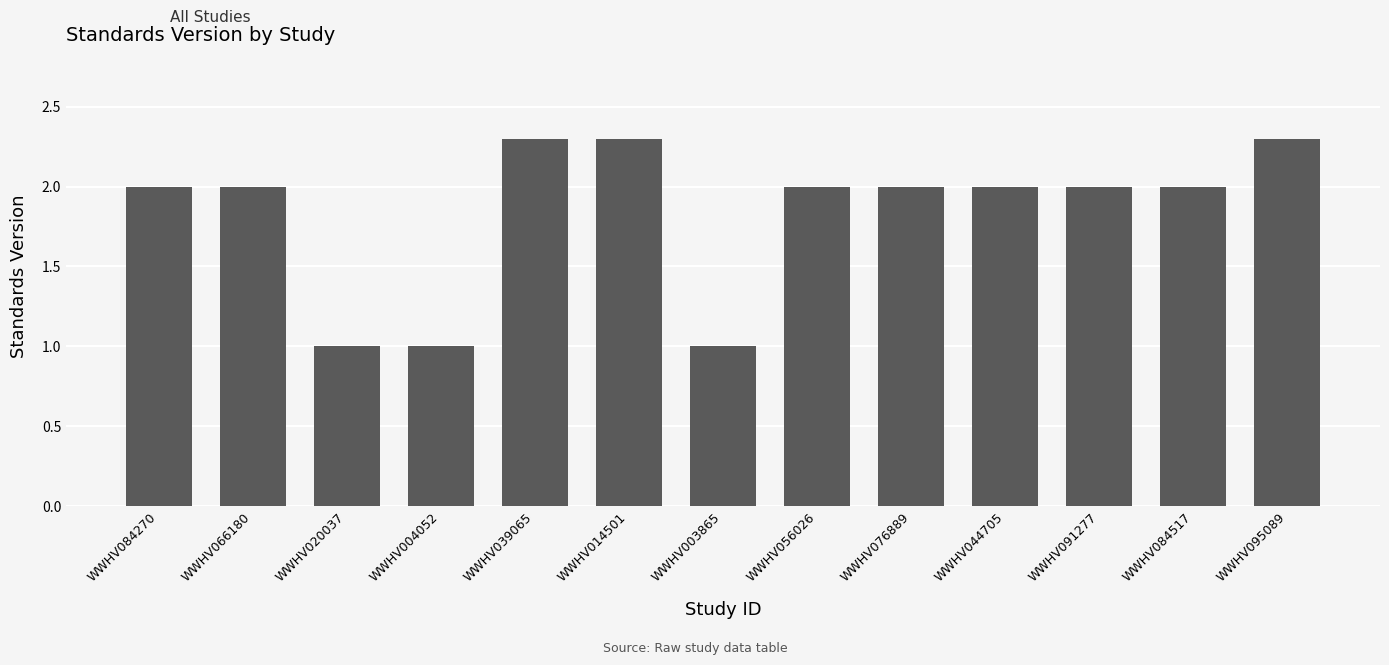

What is the difference between the maximum and second lowest values?

1.3